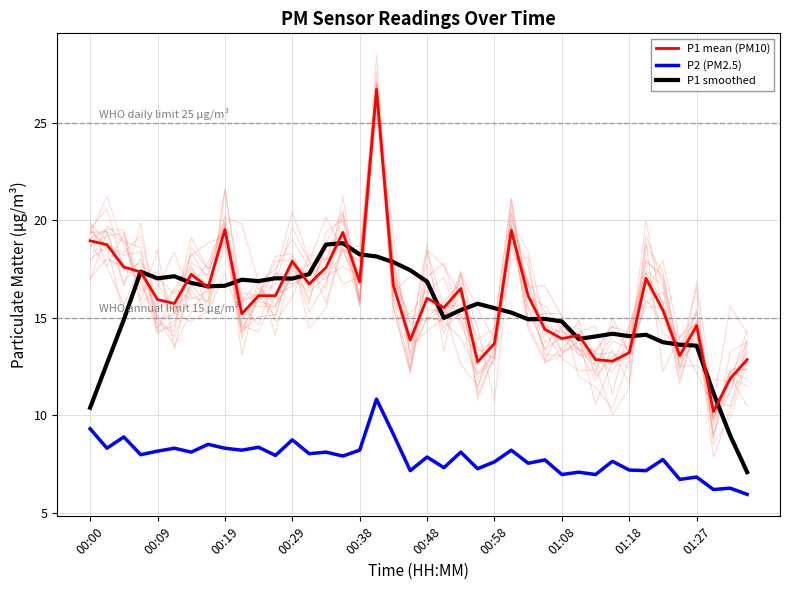

True or false: P2 (PM2.5) and P1 mean (PM10) intersect in this chart.

False